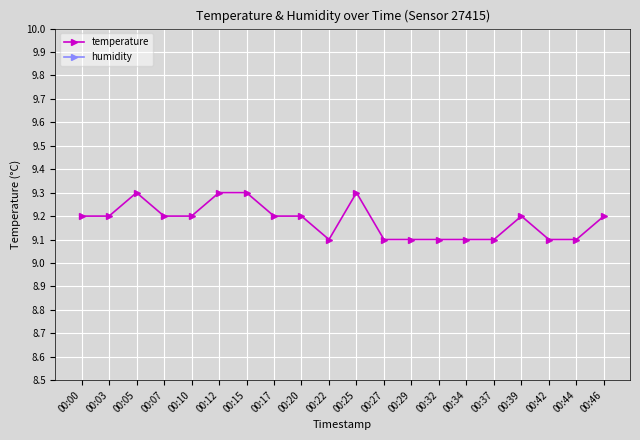

Between 00:05 and 00:17, which series saw the biggest shift?

temperature